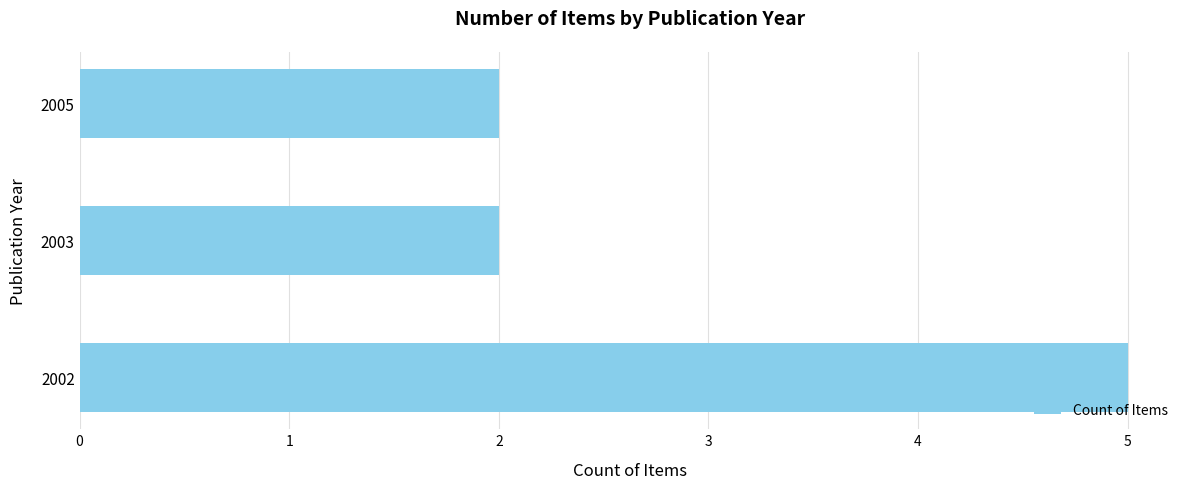

Read the value at 2002.

5